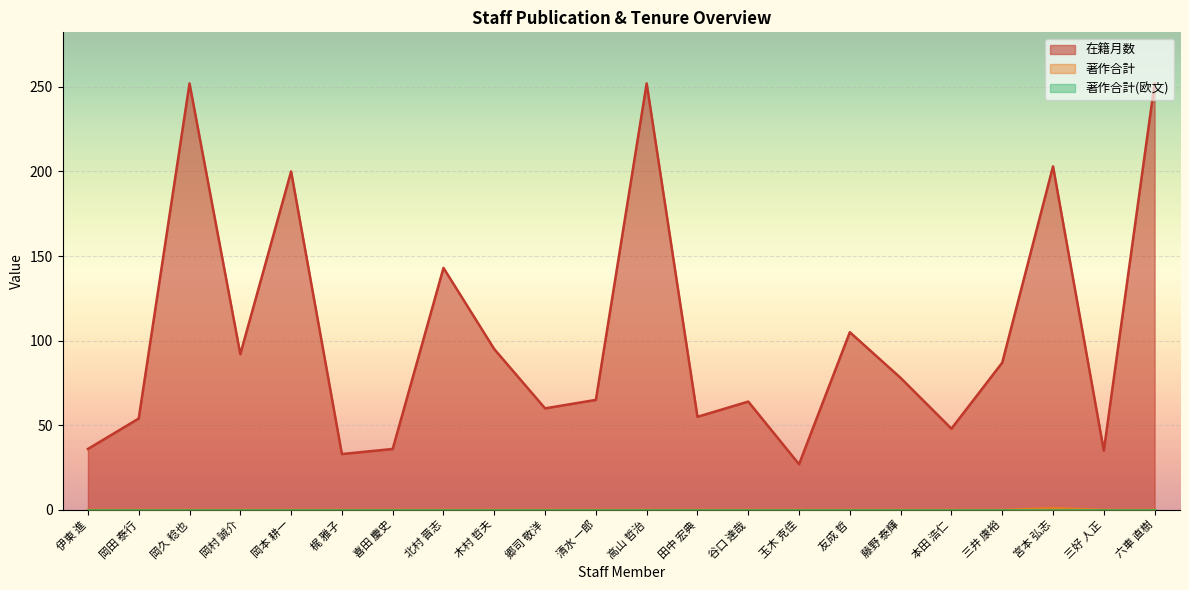

Between 玉木 克佳 and 郷司 敬洋, which is larger?

郷司 敬洋